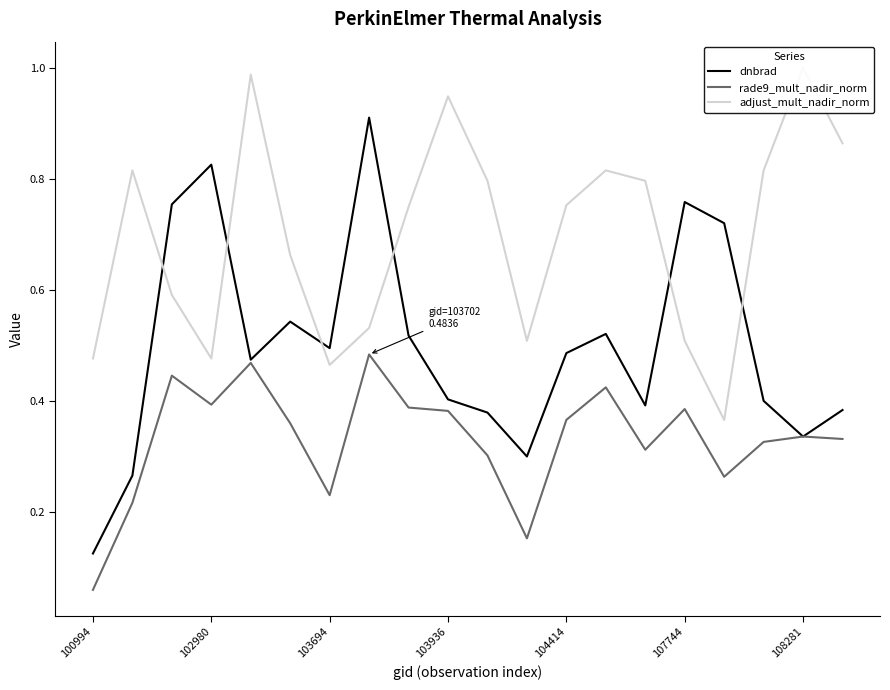

Rank the series by their average value, from lowest to highest.

rade9_mult_nadir_norm, dnbrad, adjust_mult_nadir_norm